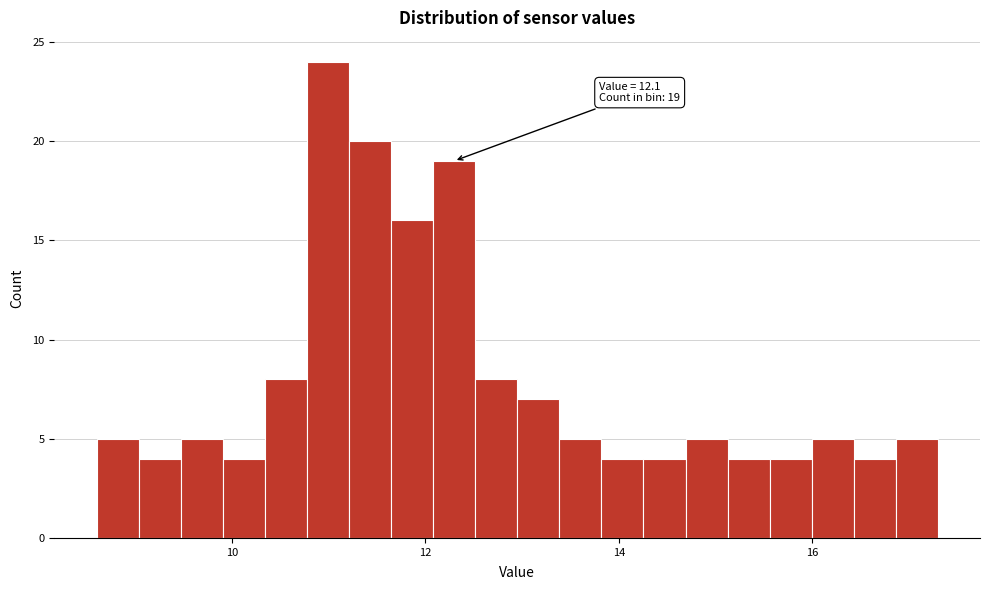

Read against the x-axis, roughly where is the centre of the tallest bar?

11.0